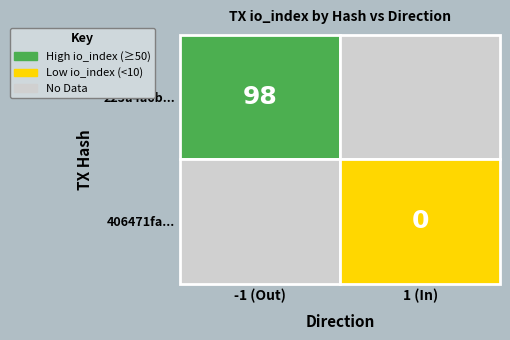

The 406471fa2ceacdcc33b6d01247dedc000182bc4 series shows 0 at io_index. True or false?

True